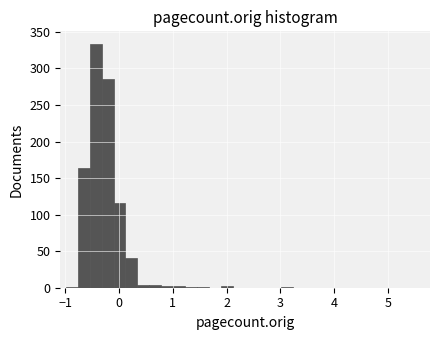

Around what value on the x-axis is the tallest bar? Give the approximate position of its centre, as read against the axis.

-0.4